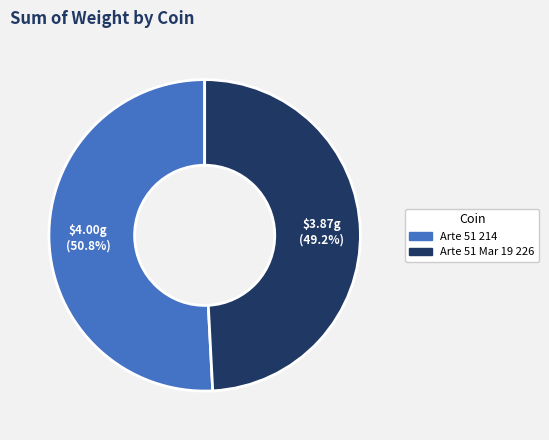

How many segments does this pie chart have?

2